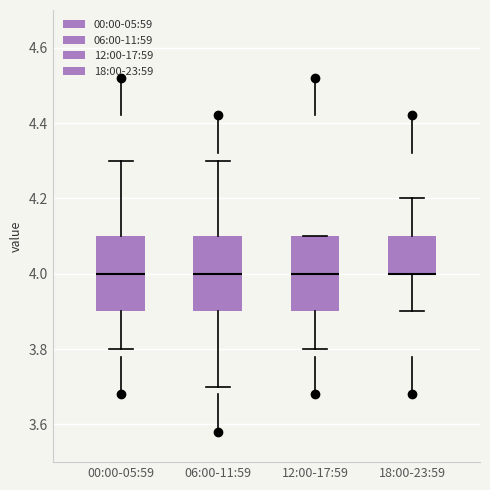

Reading left to right, transcribe this box plot: for each box, give where its median line is, the range the box spans, and where its two whiskers end, as read against the y-axis. The values are not printed on the chart, so give them approximately, as read against the axis.

00:00-05:59: median 4.0, box 3.9 to 4.1, whiskers 3.8 to 4.3
06:00-11:59: median 4.0, box 3.9 to 4.1, whiskers 3.7 to 4.3
12:00-17:59: median 4.0, box 3.9 to 4.1, whiskers 3.8 to 4.1
18:00-23:59: median 4.0 (drawn on the box's lower edge), box 4.0 to 4.1, whiskers 3.9 to 4.2